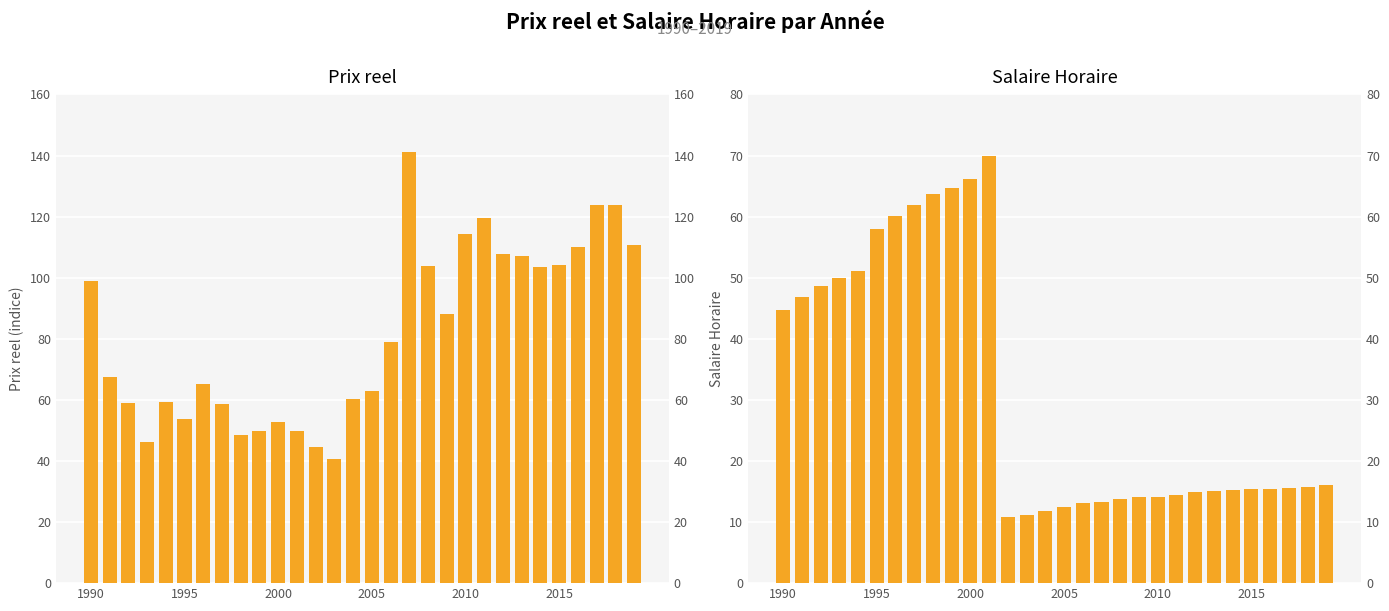

What value does the Prix reel series have at 19?

88.2